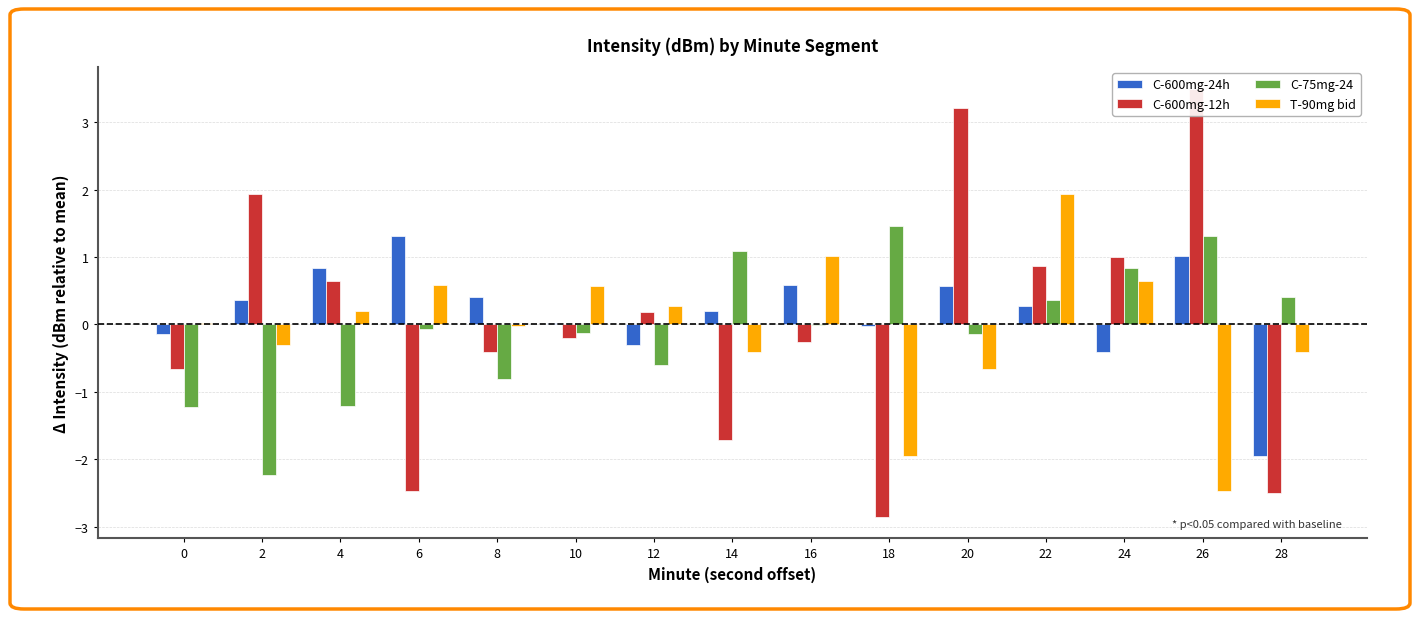

What is the difference between the maximum and minimum values in the T-90mg bid series?

4.4